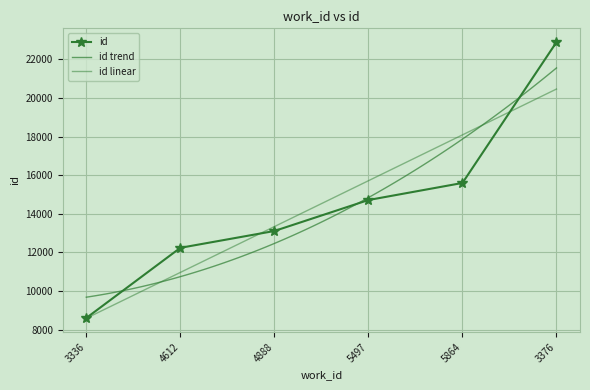

What is the label of the 4th point from the left?

5497